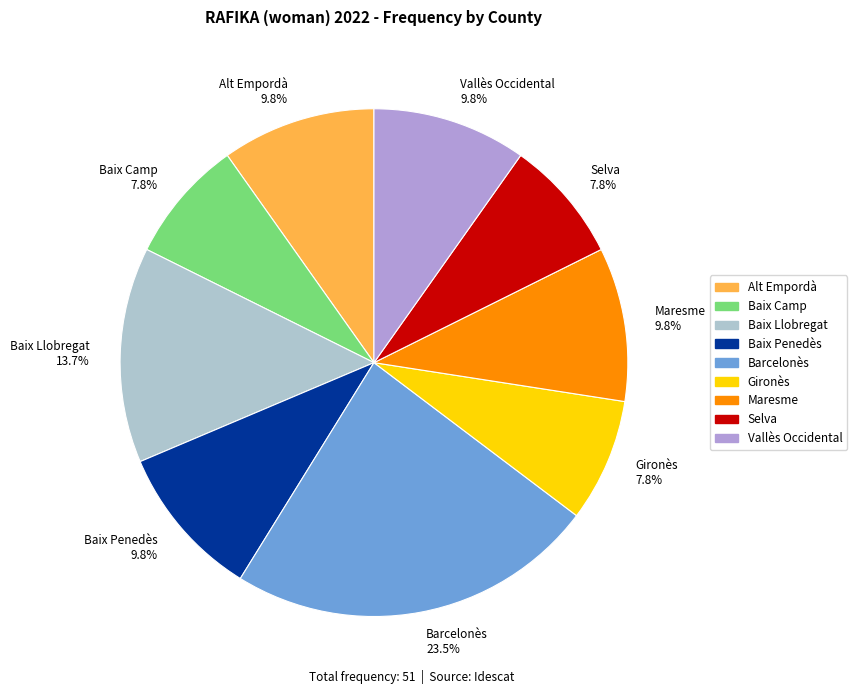

What percentage do Maresme 9.8% and Selva 7.8% together represent?

17.6%